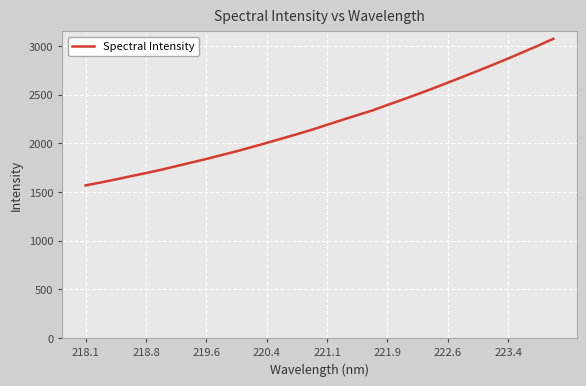

What is the difference between the maximum and minimum values?

1505.5